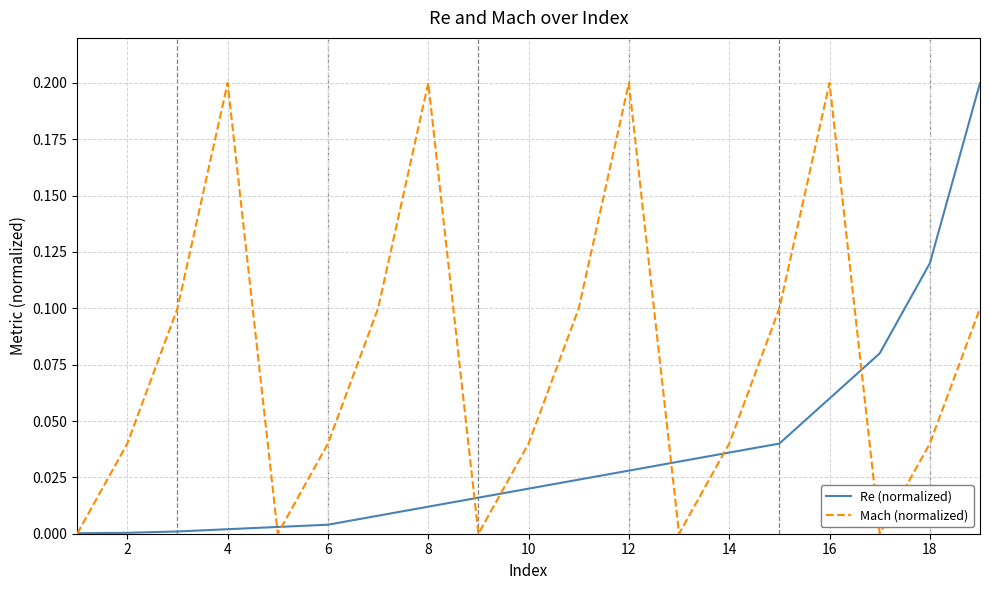

Rank the series by their average value, from highest to lowest.

Mach (normalized), Re (normalized)